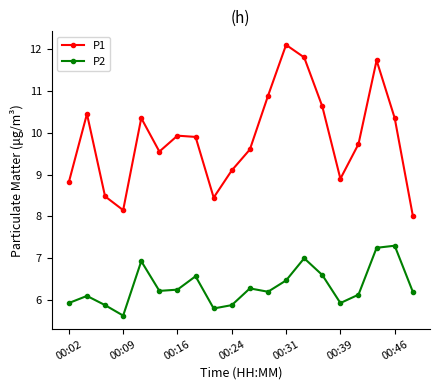

What is the maximum value shown in the chart?

12.1